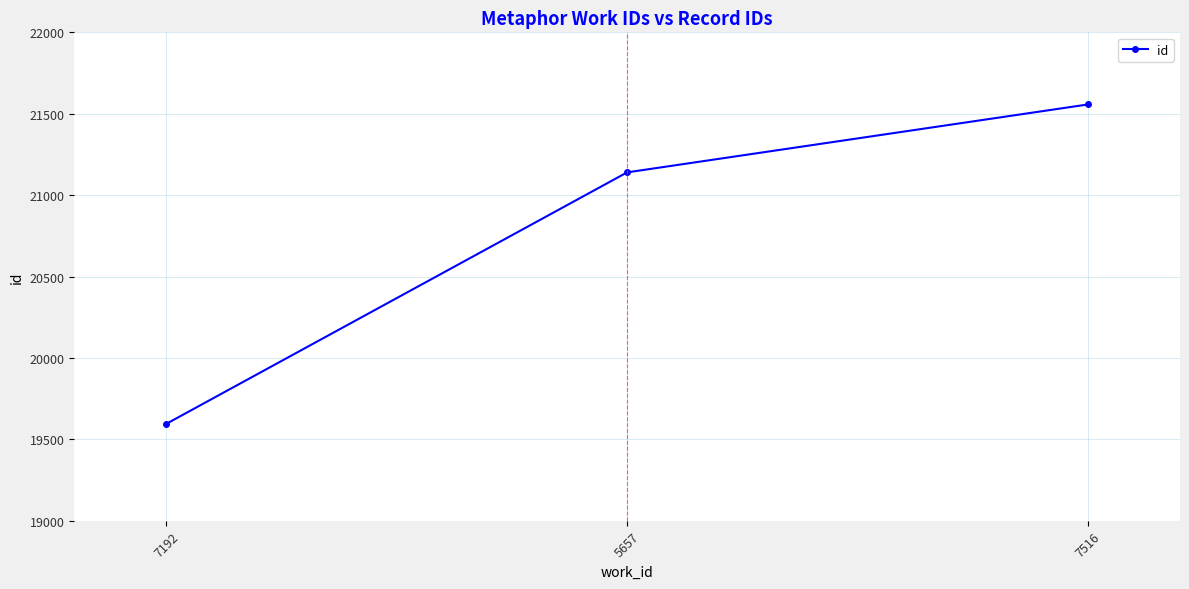

What is the sum of all values?

62293